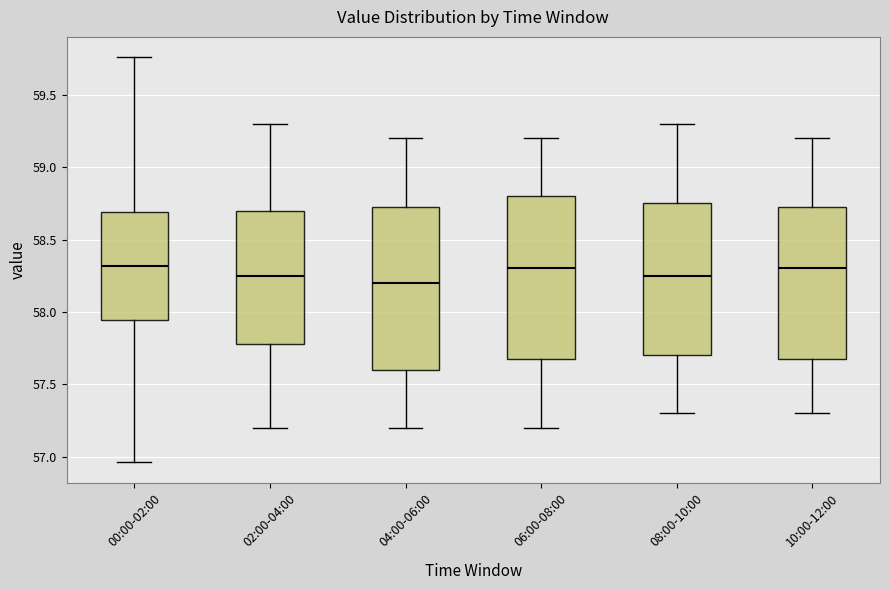

Where is the lower edge of the box for 08:00-10:00 on the y-axis? The values are not printed on the chart, so give them approximately, as read against the axis.

57.70